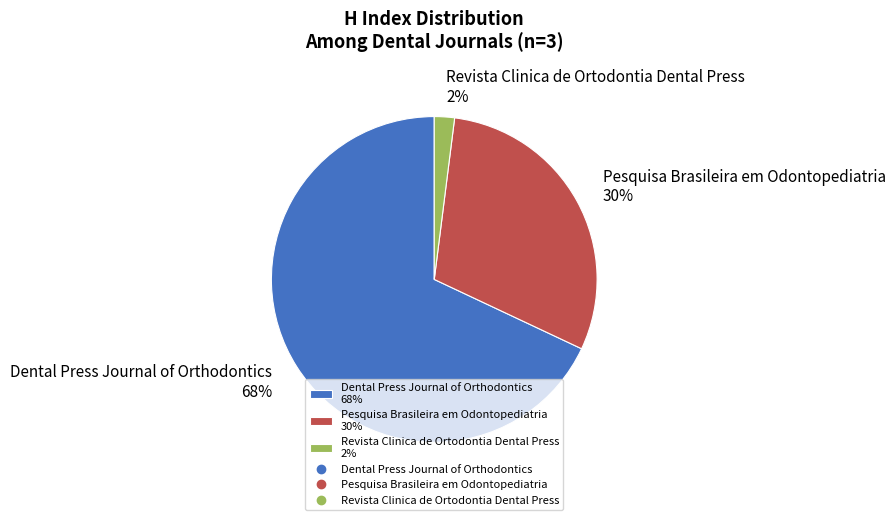

Count the number of slices in the pie.

3